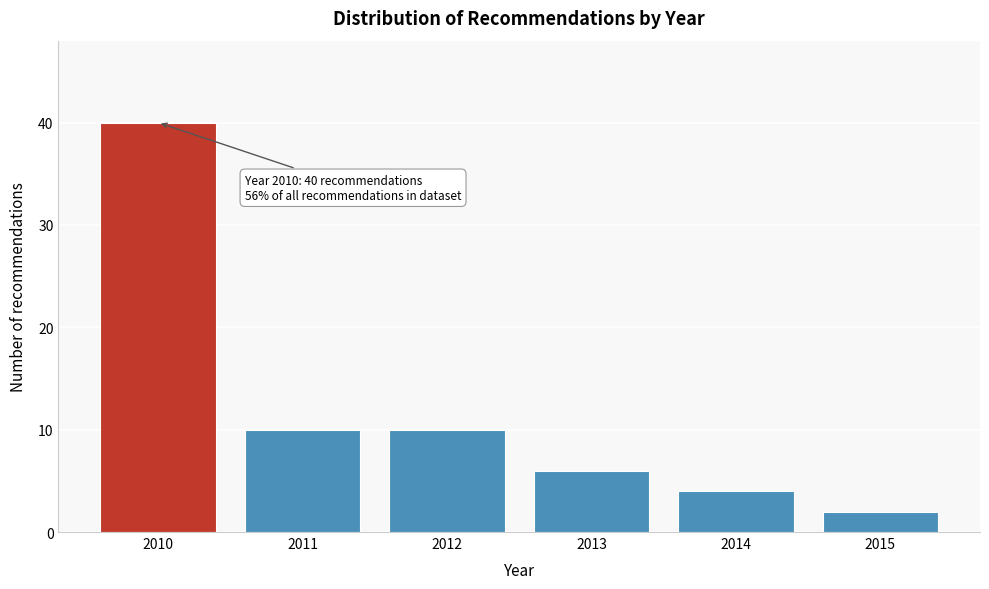

Reading right to left, list all the values displayed in this chart.

2015=2	2014=4	2013=6	2012=10	2011=10	2010=40